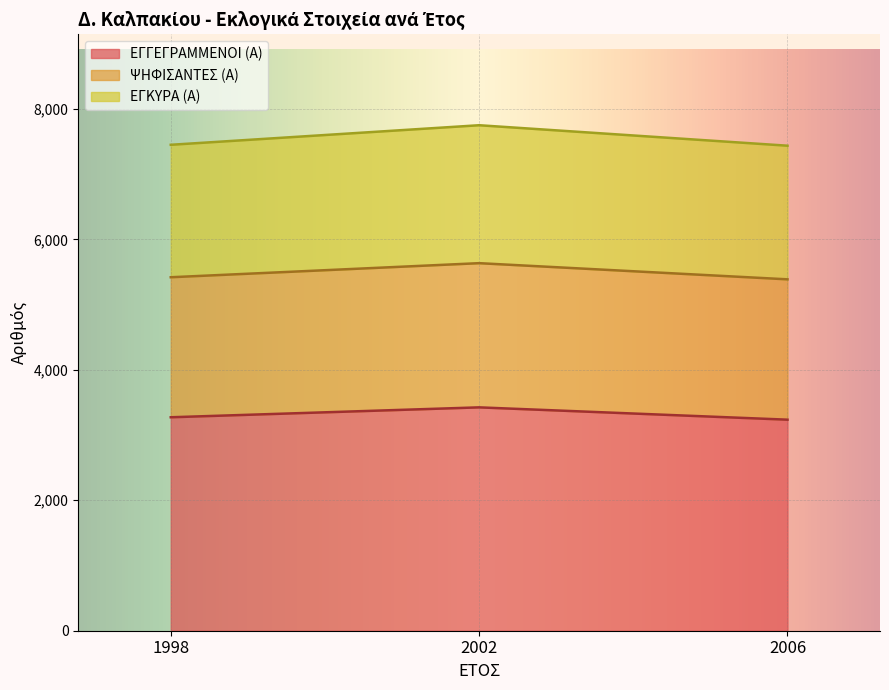

The value of ΕΓΓΕΓΡΑΜΜΕΝΟΙ (Α) at 2006 is 4466. True or false?

False